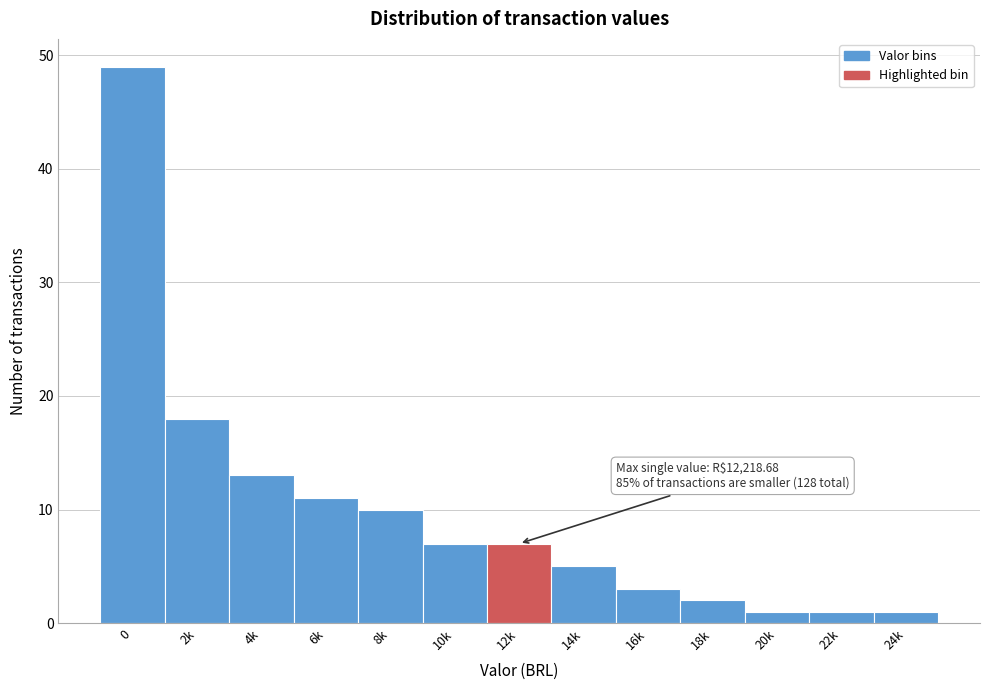

Reading left to right, transcribe all the data shown in this chart.

49	18	13	11	10	7	7	5	3	2	1	1	1